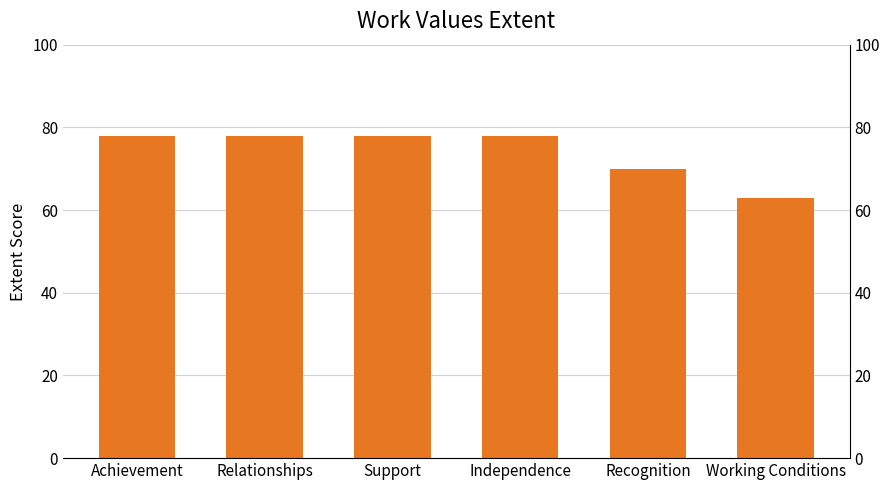

What is the value of the 5th bar from the left?

70